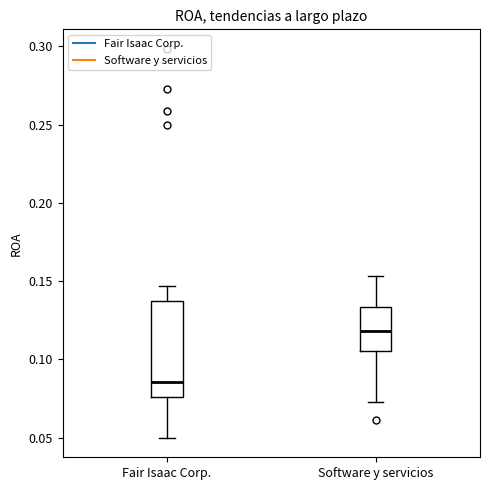

Reading left to right, transcribe this box plot: for each box, give where its median line is, the range the box spans, and where its two whiskers end, as read against the y-axis. The values are not printed on the chart, so give them approximately, as read against the axis.

Fair Isaac Corp.: median 0.085, box 0.075 to 0.135, whiskers 0.050 to 0.145
Software y servicios: median 0.120, box 0.105 to 0.135, whiskers 0.075 to 0.155